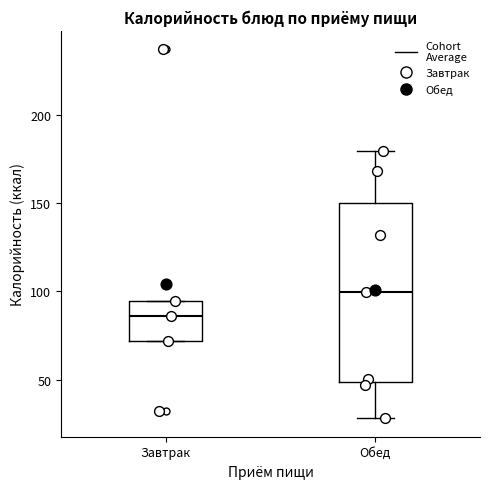

Reading left to right, read every box against the y-axis: the position of its median line, the range the box covers, and the ends of its whiskers. The values are not printed on the chart, so give them approximately, as read against the axis.

Завтрак: median 85, box 70 to 95, whiskers 70 to 95
Обед: median 100, box 50 to 150, whiskers 30 to 180